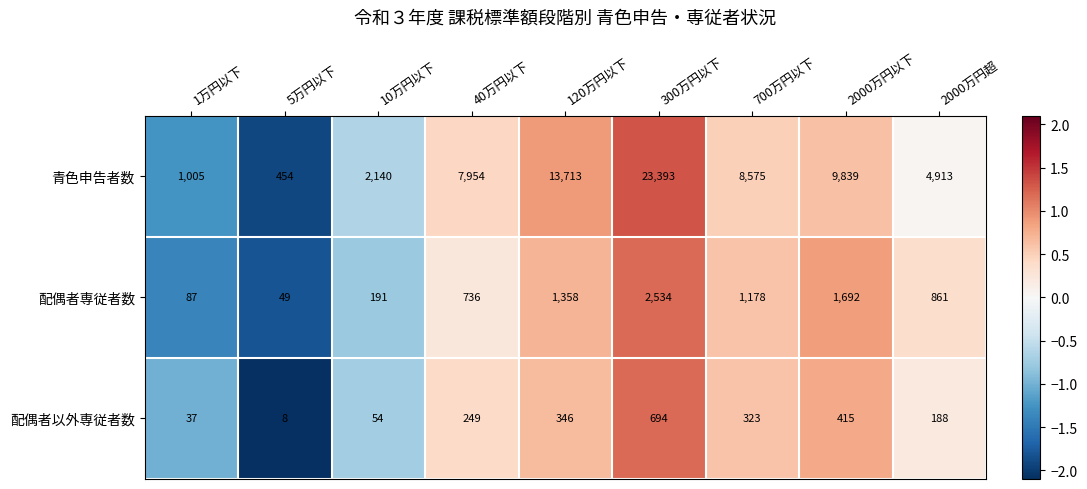

Reading left to right, transcribe all the data shown in this chart.

青色申告者数: 1005	454	2140	7954	13713	23393	8575	9839	4913
配偶者専従者数: 87	49	191	736	1358	2534	1178	1692	861
配偶者以外専従者数: 37	8	54	249	346	694	323	415	188